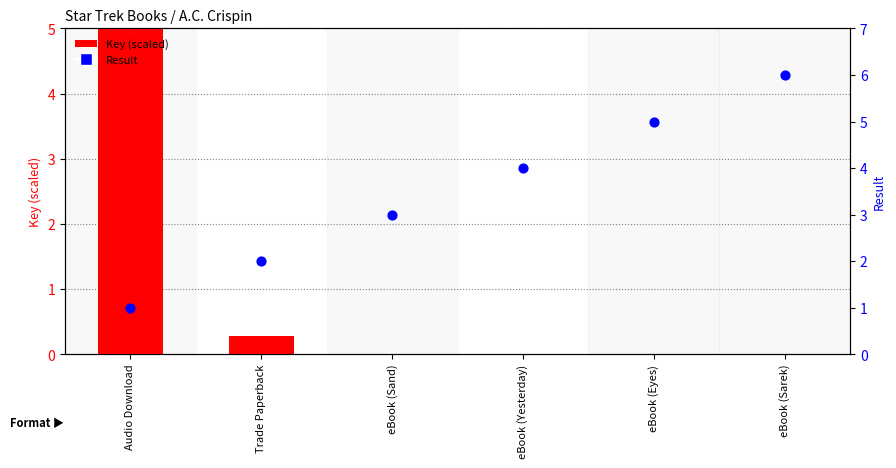

Which series has the largest total across all categories?

Result